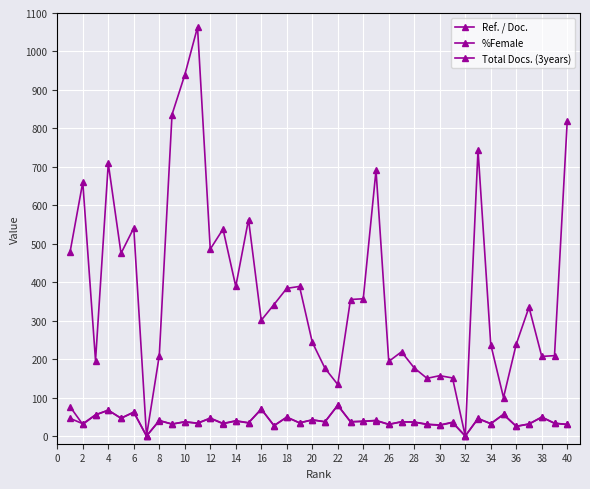

How many distinct data groups are displayed?

3